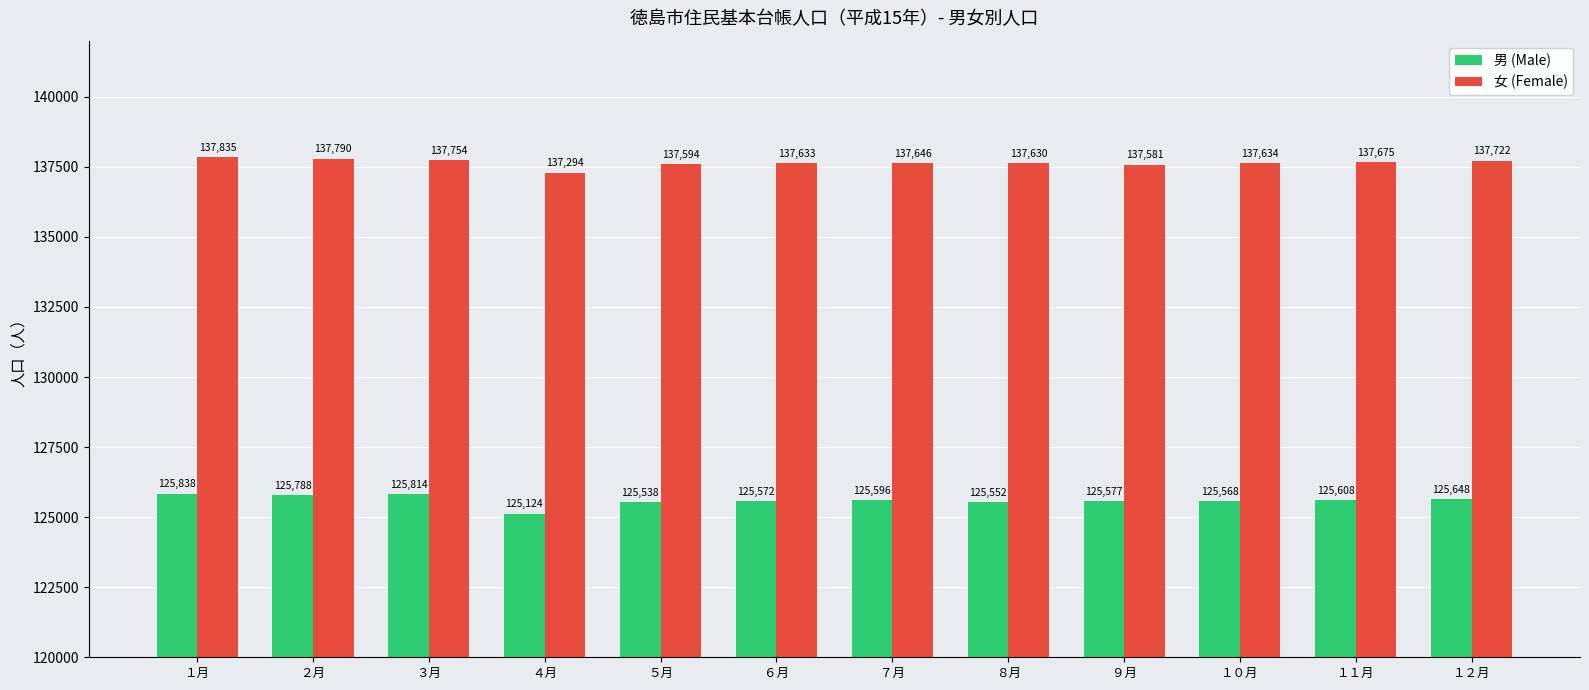

Is the value of 男 (Male) at ４月 greater than the value of 女 (Female) at ４月?

No